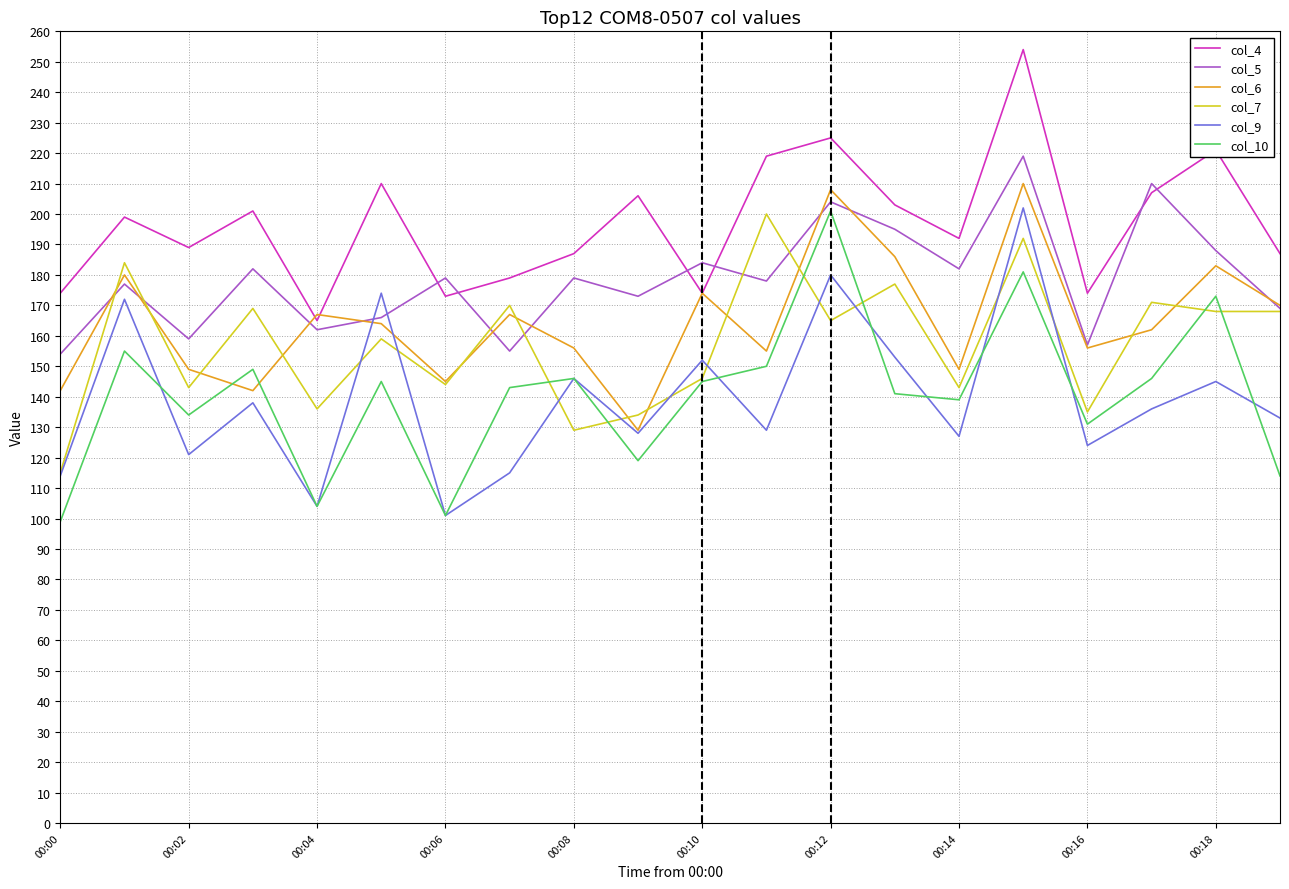

Which series ends up on top after the final intersection of col_9 and col_5?

col_5